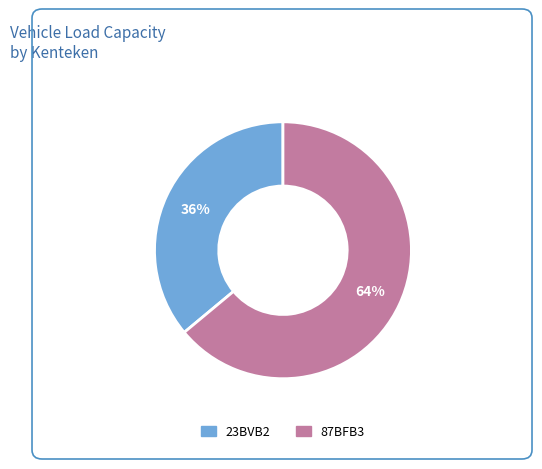

What is the smallest slice in the pie chart?

23BVB2